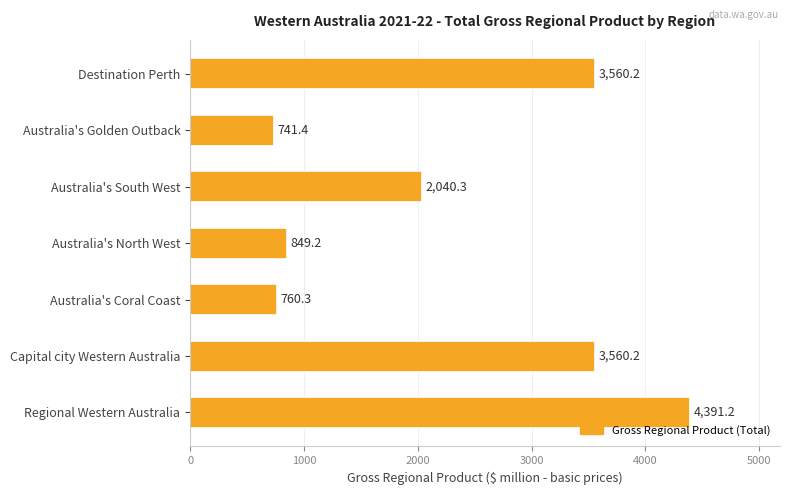

What is the change in value from Destination Perth to Australia's North West?

-2711.0